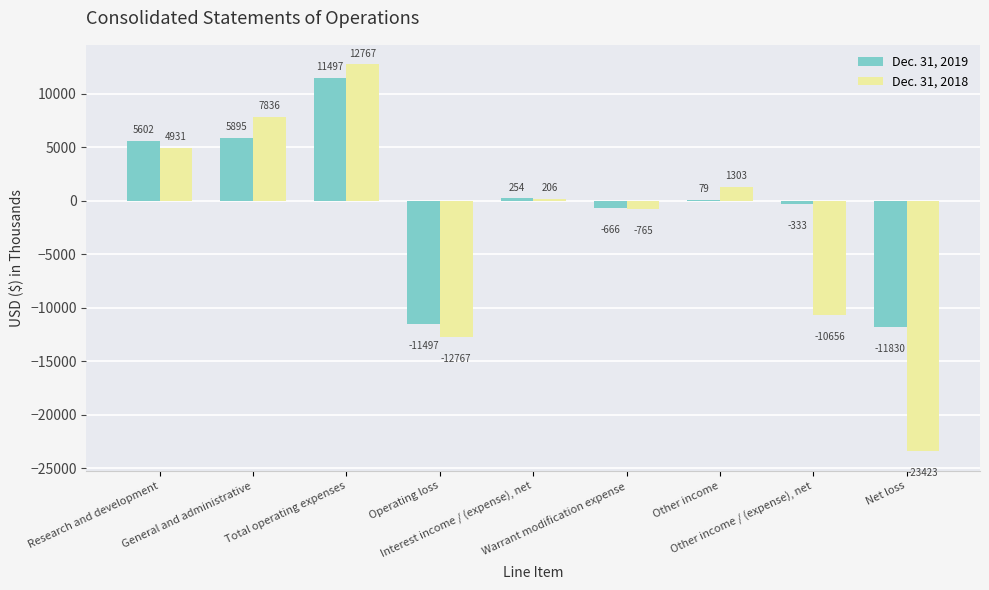

What is the sum of all Dec. 31, 2018 values?

-20568